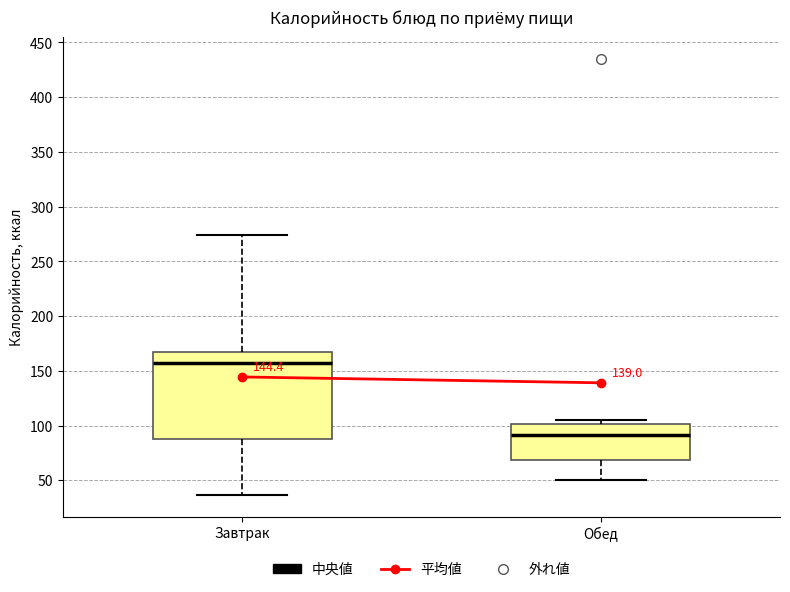

Where is the upper edge of the box for Обед on the y-axis? The values are not printed on the chart, so give them approximately, as read against the axis.

100